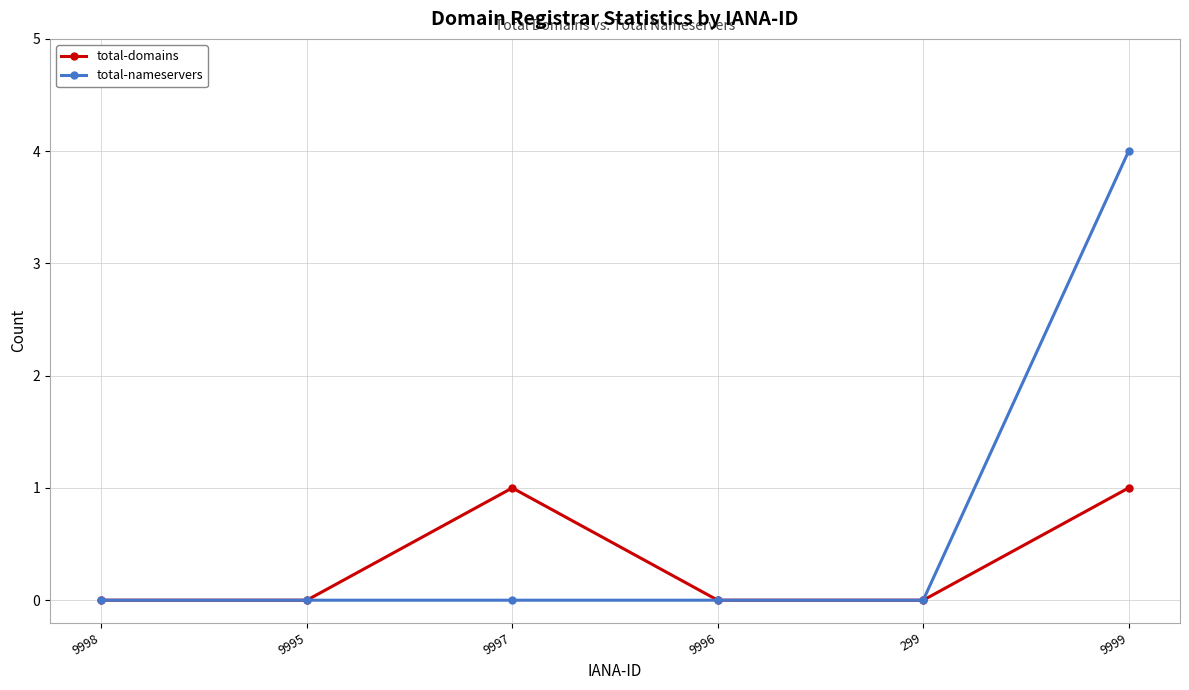

Which series has the largest total across all categories?

total-nameservers